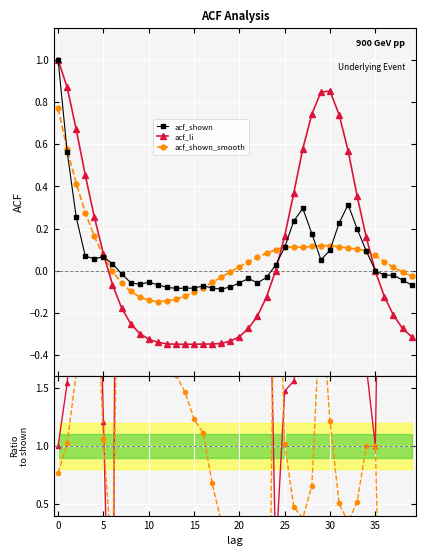

True or false: acf_shown has more than 0 points higher than both neighbors.

True